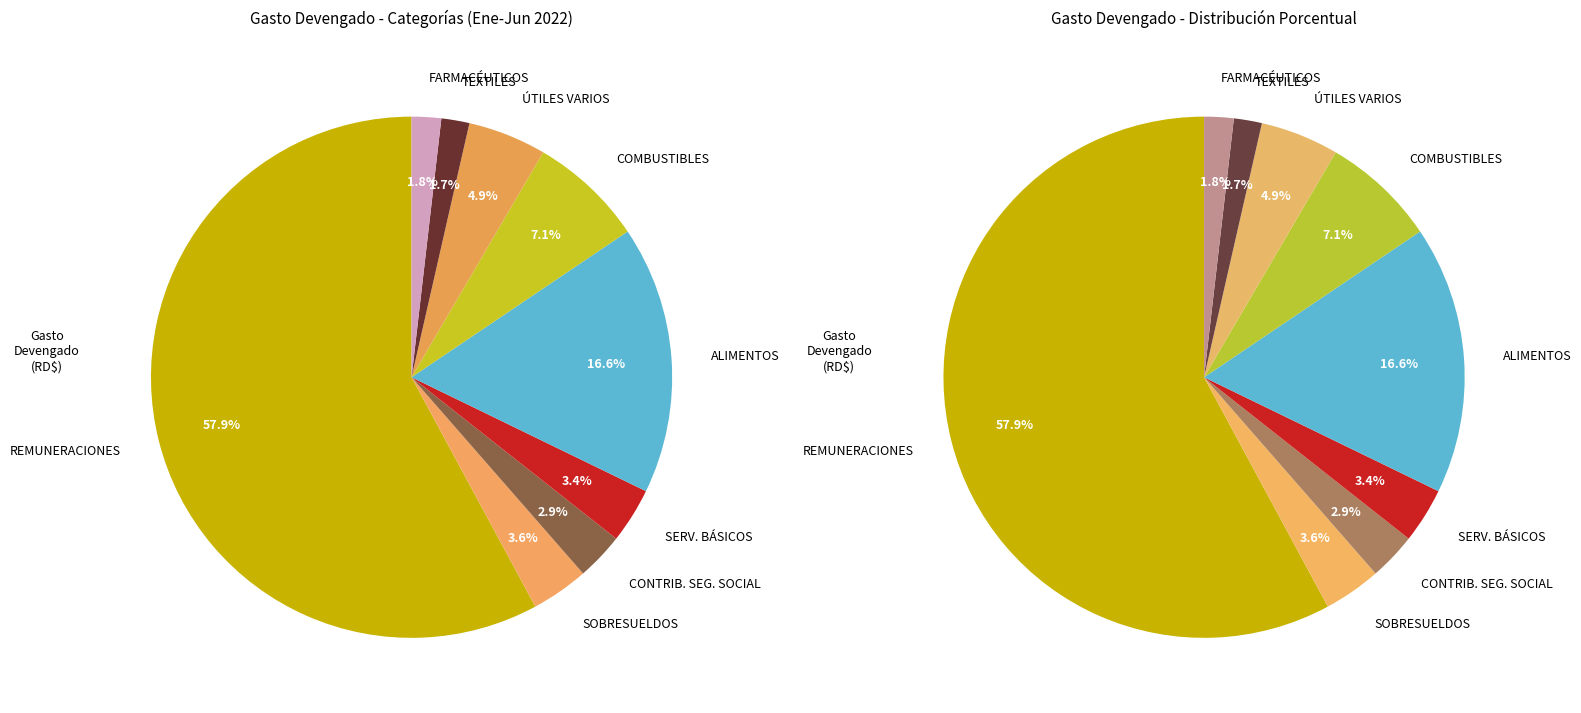

What is the change in value from REMUNERACIONES to ALIMENTOS Y PRODUCTOS AGROFORESTALES?

-116273648.9